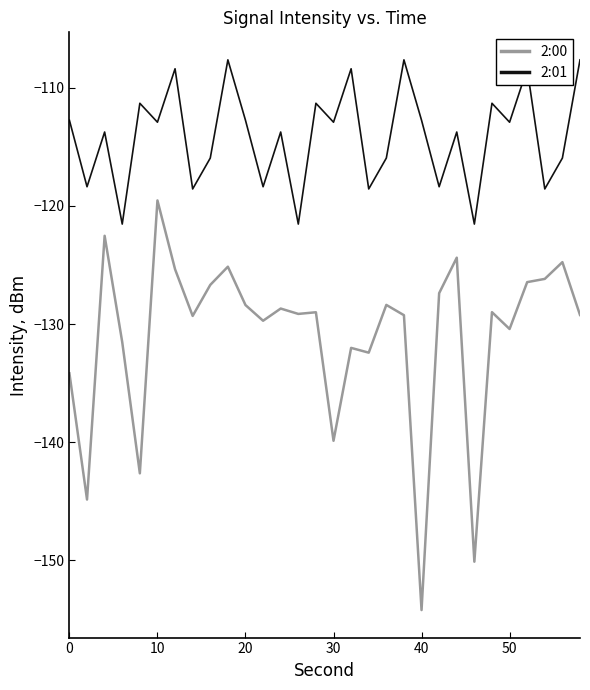

What is the lowest value of the 2:01 series?

-121.5